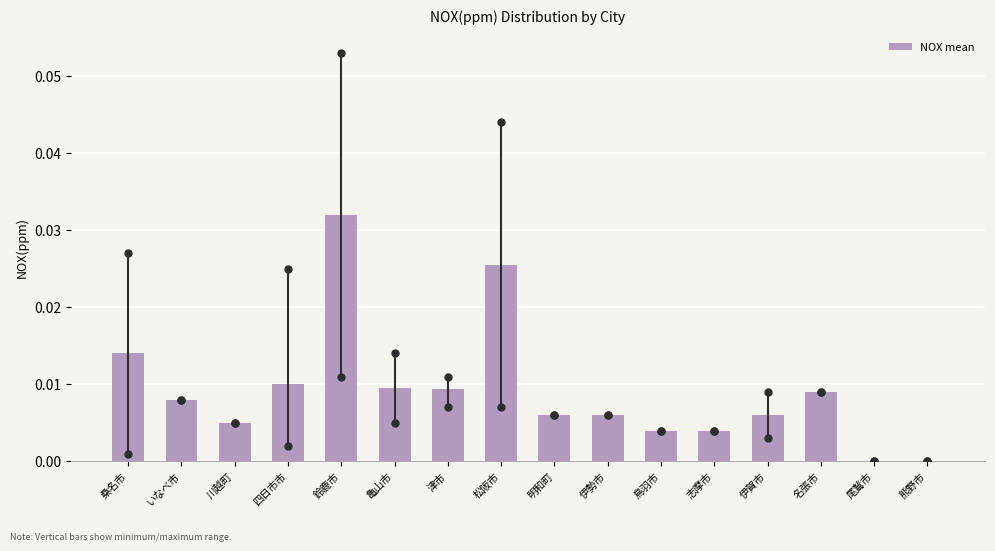

Which has a higher value, 志摩市 or 四日市市?

四日市市